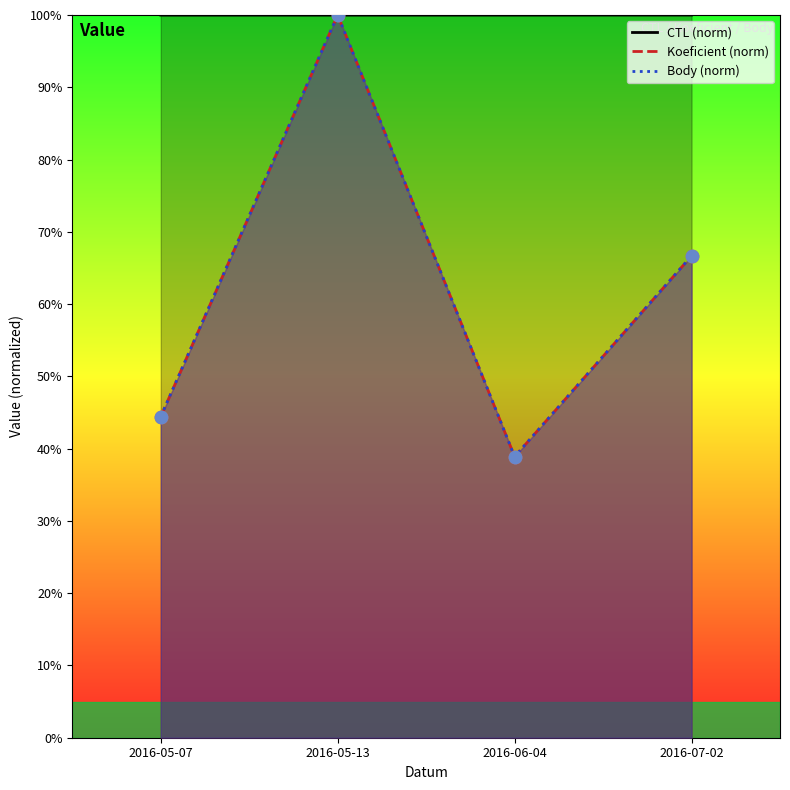

Is the value of Body at 2016-05-13 greater than the value of Koeficient at 2016-06-04?

Yes